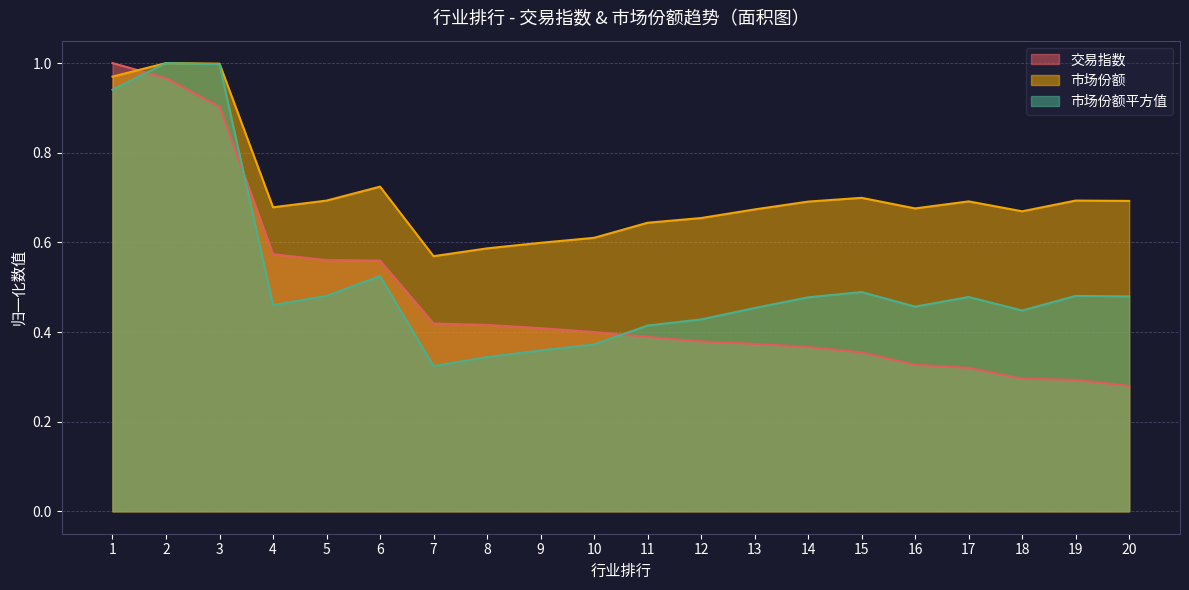

Which series has the largest total across all categories?

市场份额